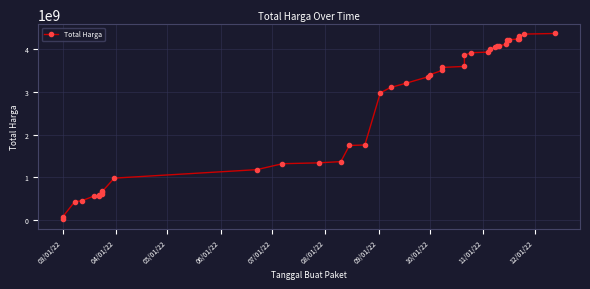

True or false: the data shows 2343281494 at 35.

False